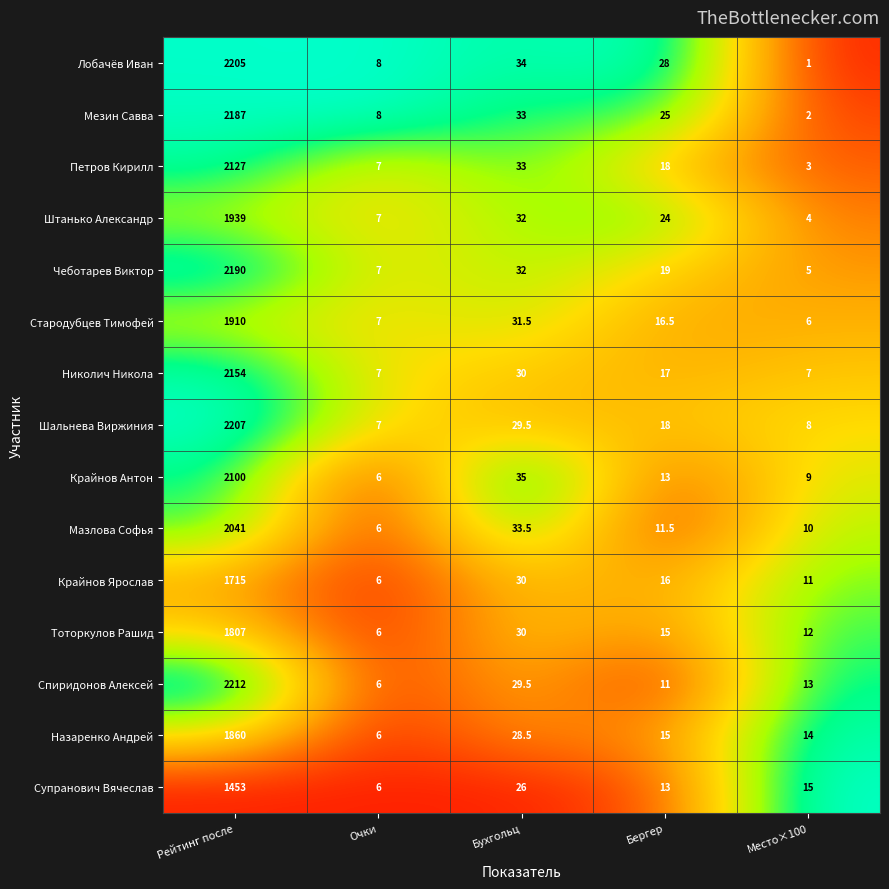

Is it true that Чеботарев Виктор equals 19.0 at Бергер?

True